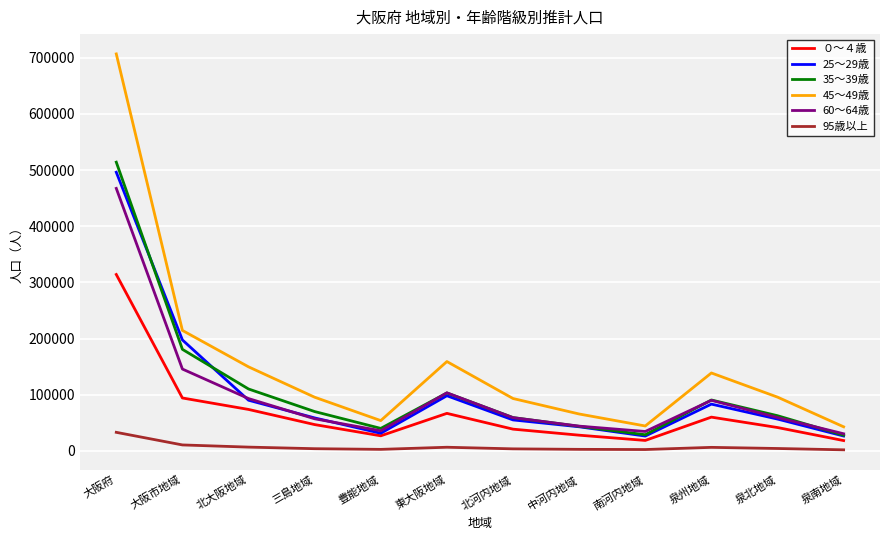

At which category is the sum across all series the highest?

大阪府